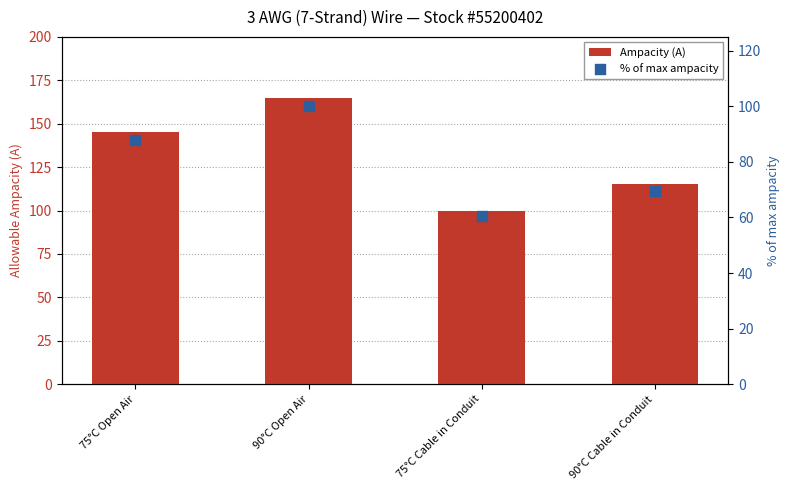

Which series has the largest Y range (max minus min)?

Ampacity (A)